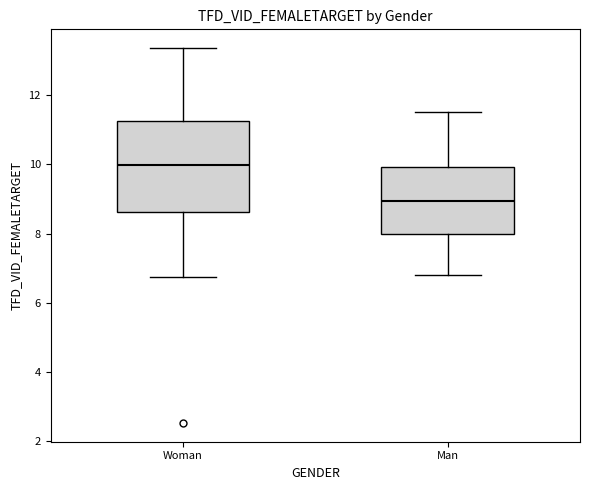

Which box's median line is the lowest?

Man